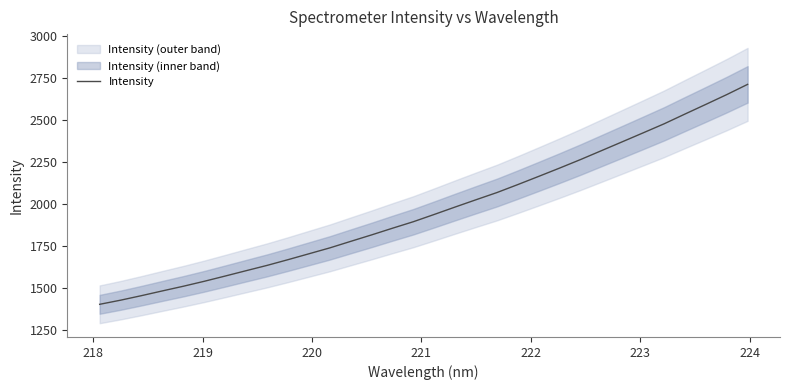

What is the sum of all values?

62950.1